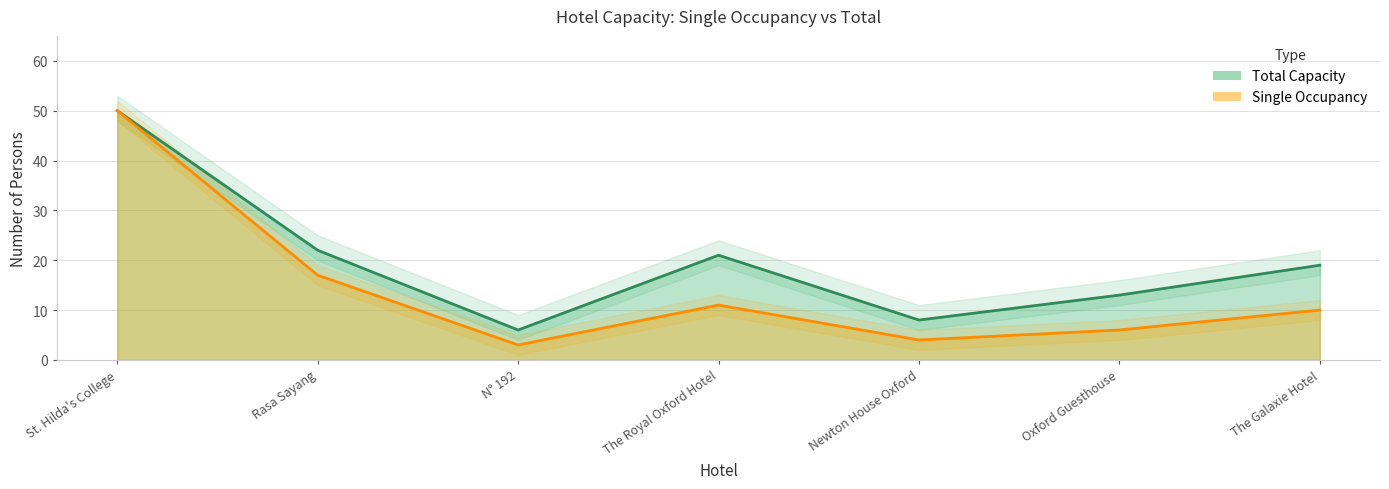

What are all the series names shown in the legend?

Single Occupancy, Total Capacity